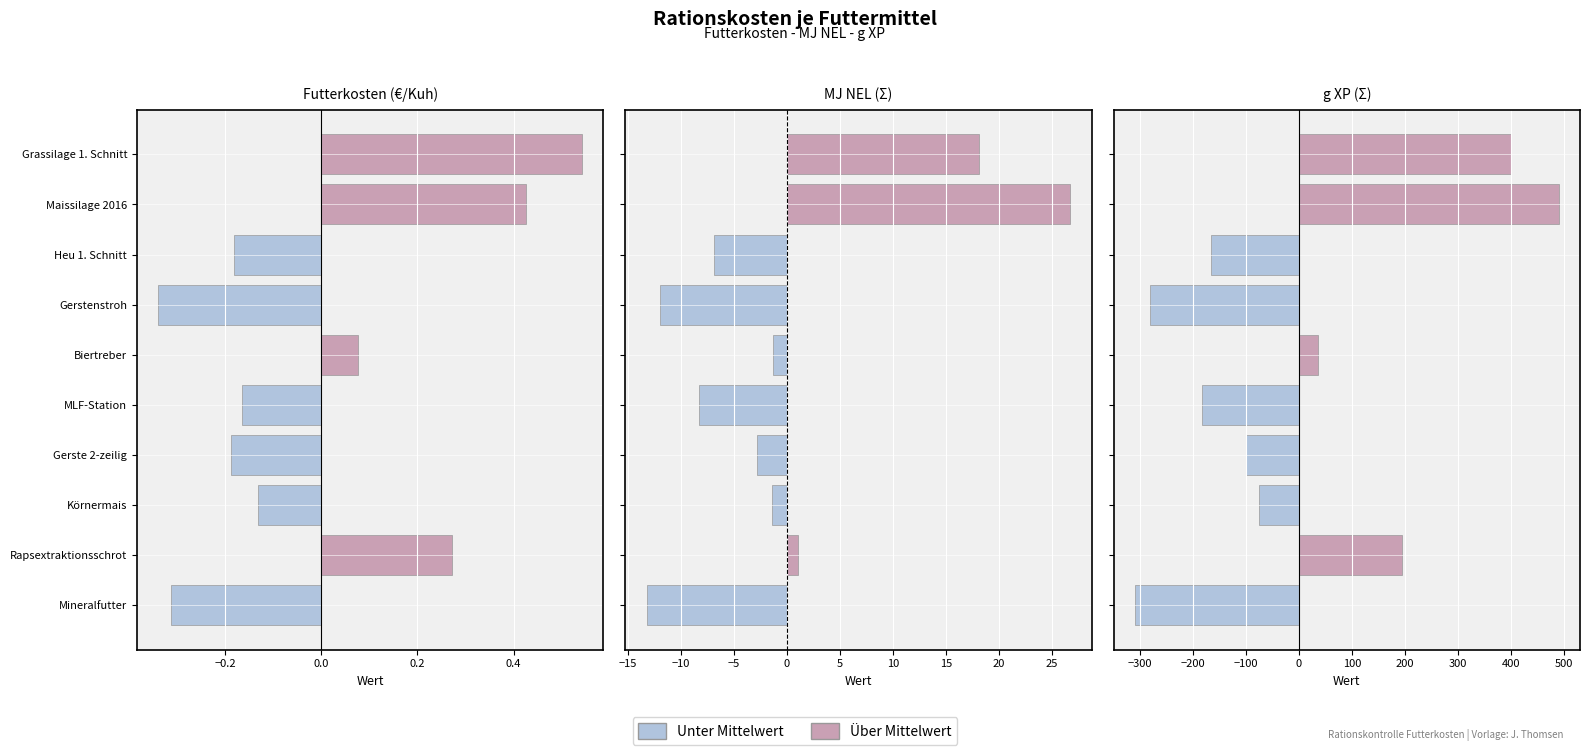

What position from the left is Gerste 2-zeilig?

7